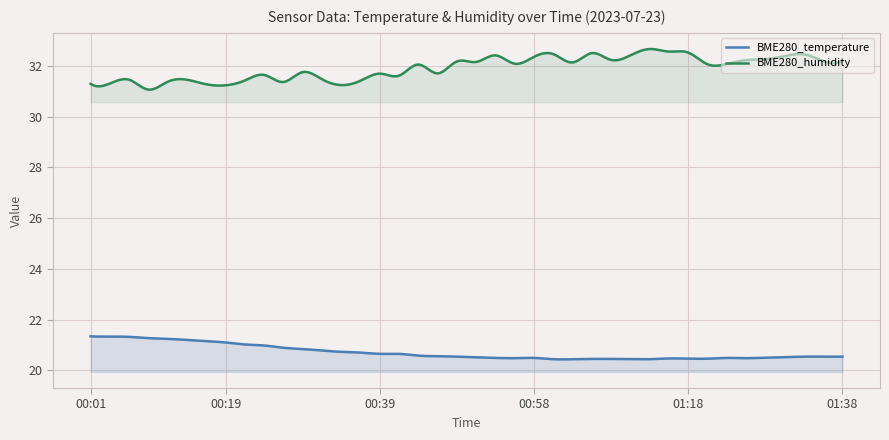

Is it true that BME280_humidity equals 32.4 at 28?

True